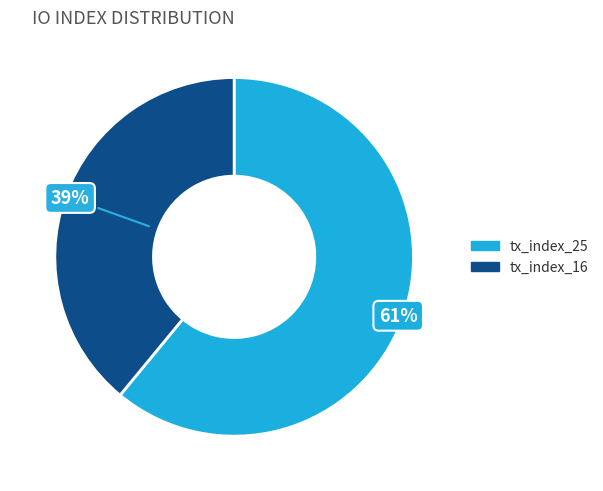

Combined, do tx_index_25 and tx_index_16 account for over 50%?

Yes